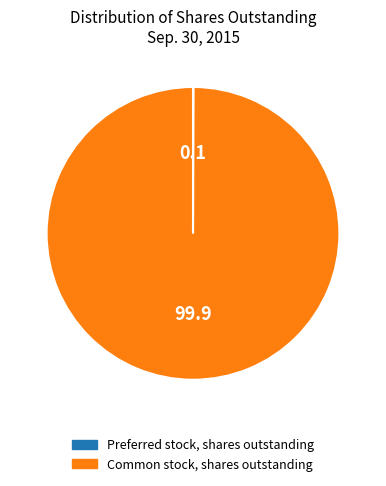

Does Common stock, shares outstanding account for over 50% of the chart?

Yes